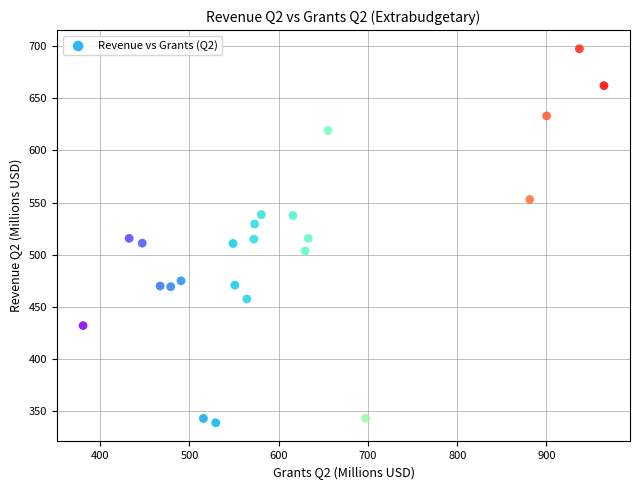

What is the range of X values (max minus min)?

583.5